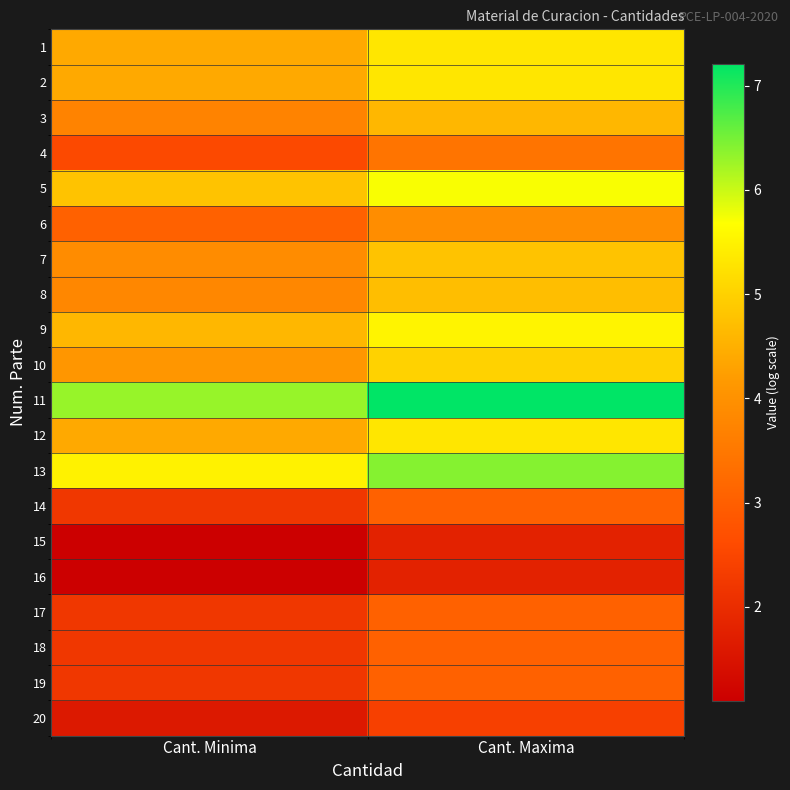

What is the total value across all series at Cant. Maxima?

85.4